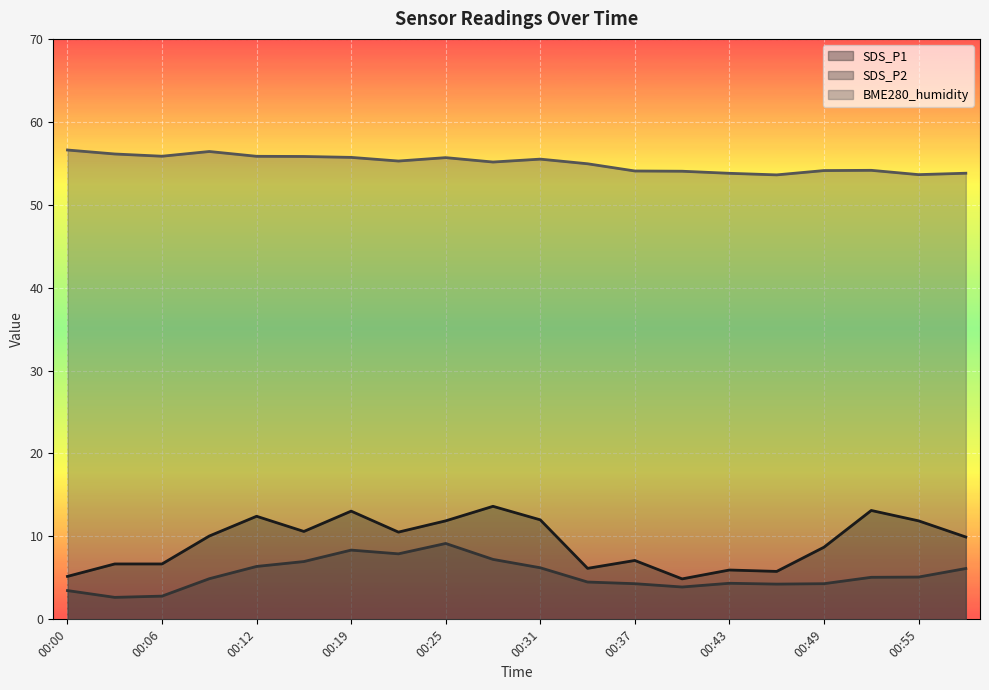

At 00:15, list the series in order from largest to smallest.

BME280_humidity, SDS_P1, SDS_P2